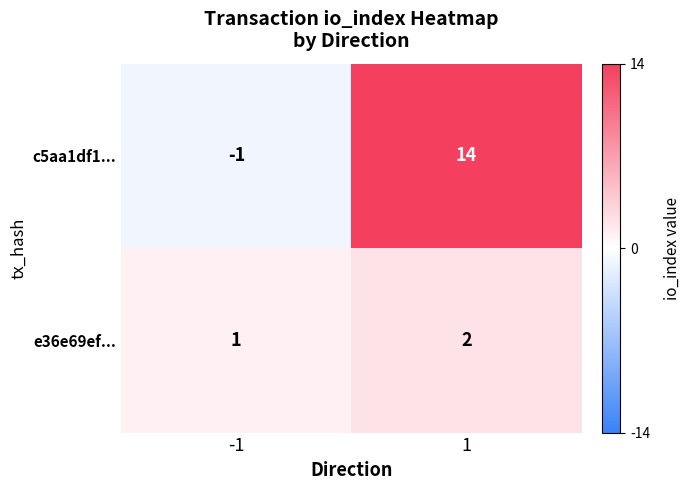

What is the sum of the e36e69ef... values at -1 and 1?

3